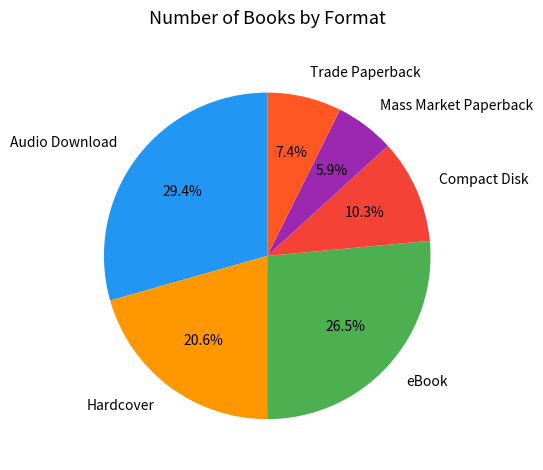

To the nearest percent, what is the difference between the Compact Disk and Audio Download slice percentages?

19%